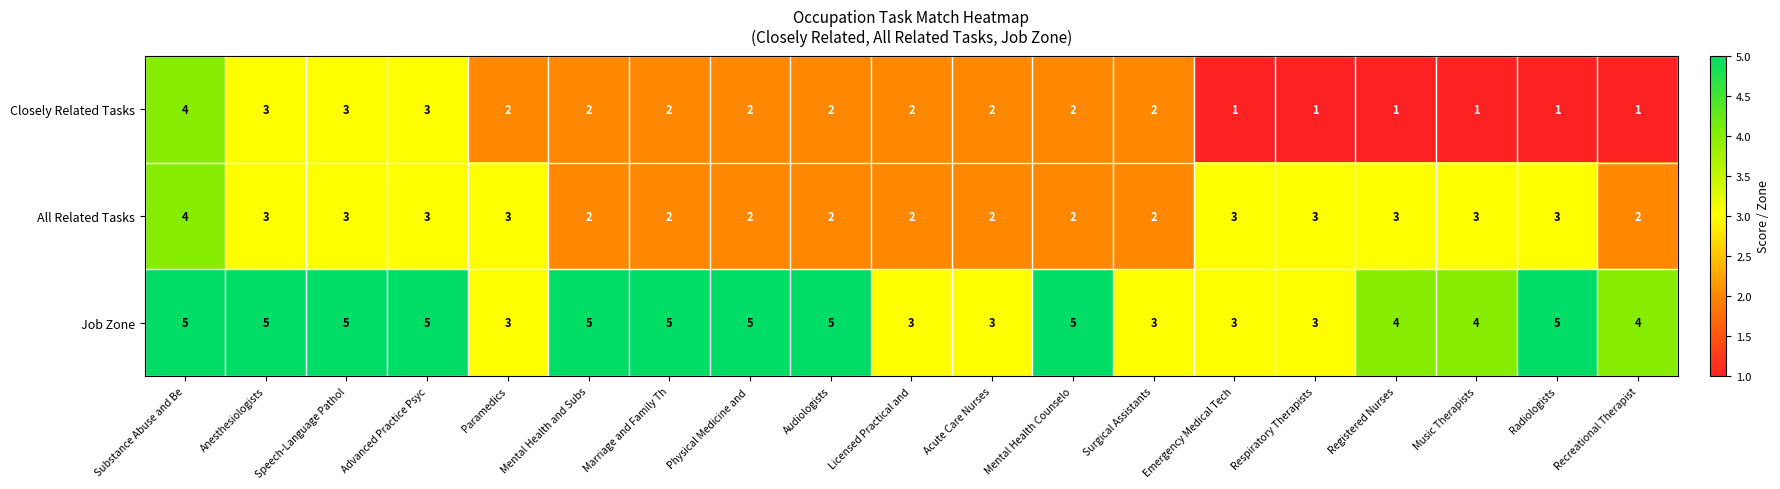

What is the sum of all Job Zone values?

80